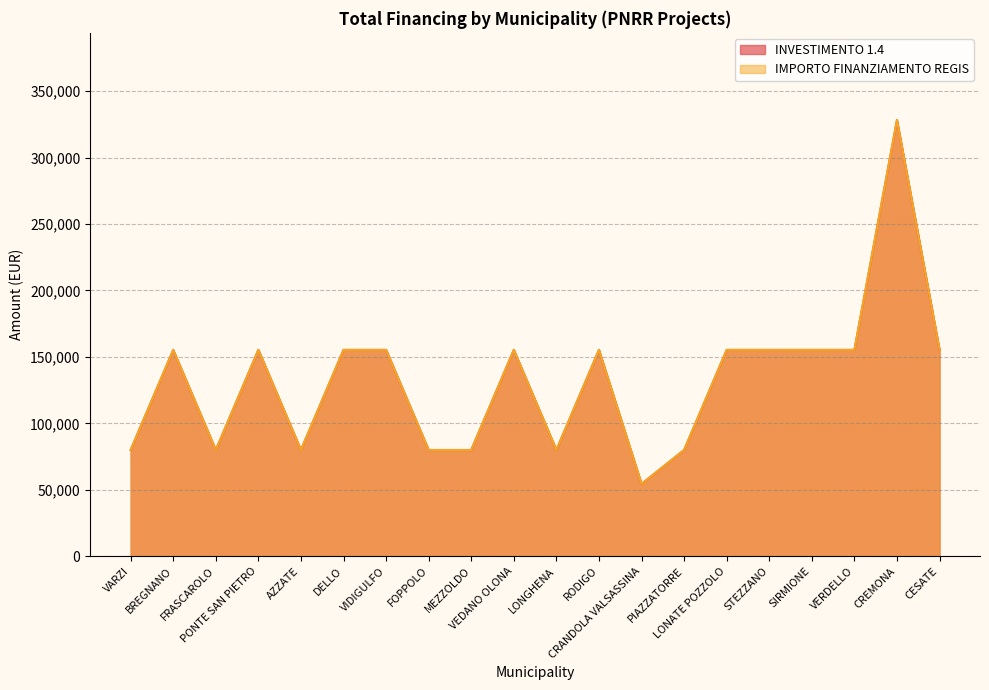

True or false: IMPORTO FINANZIAMENTO REGIS and INVESTIMENTO 1.4 cross at least once.

False